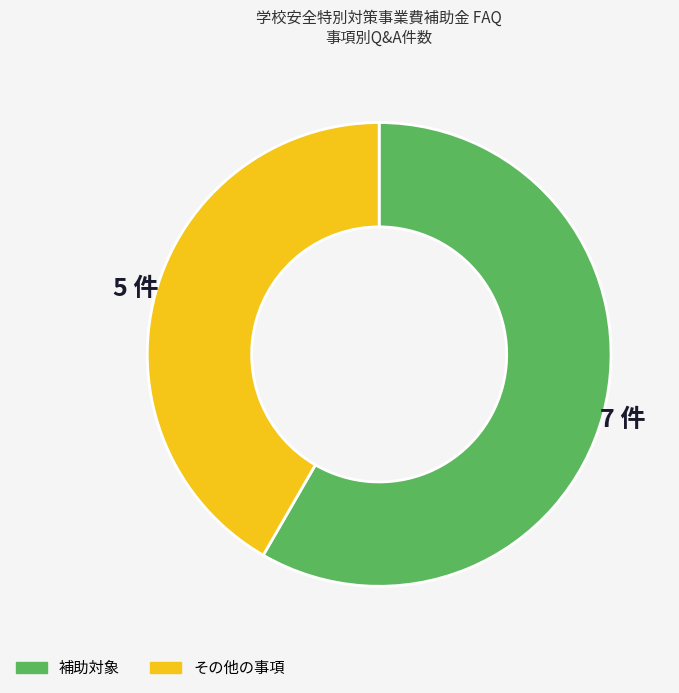

Approximately how many times larger is the value at その他の事項 compared to 補助対象?

0.7